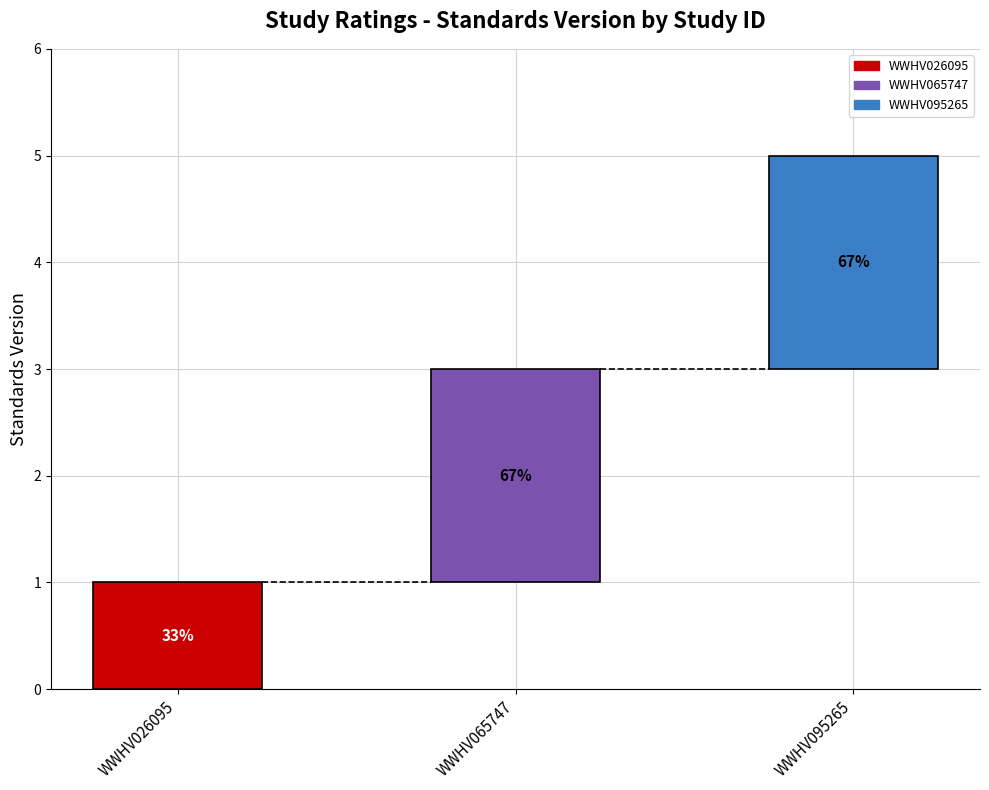

What is the ratio of the value at WWHV095265 to the value at WWHV026095?

2.0